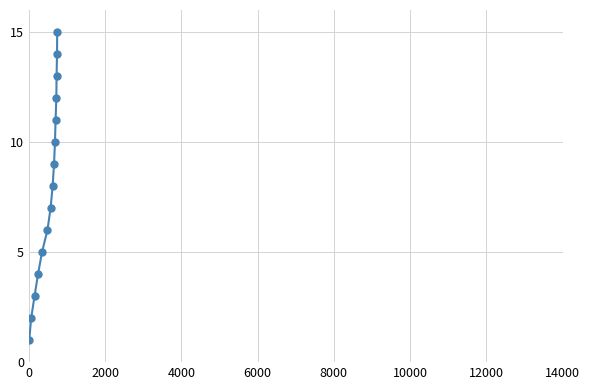

What is the average value?

8